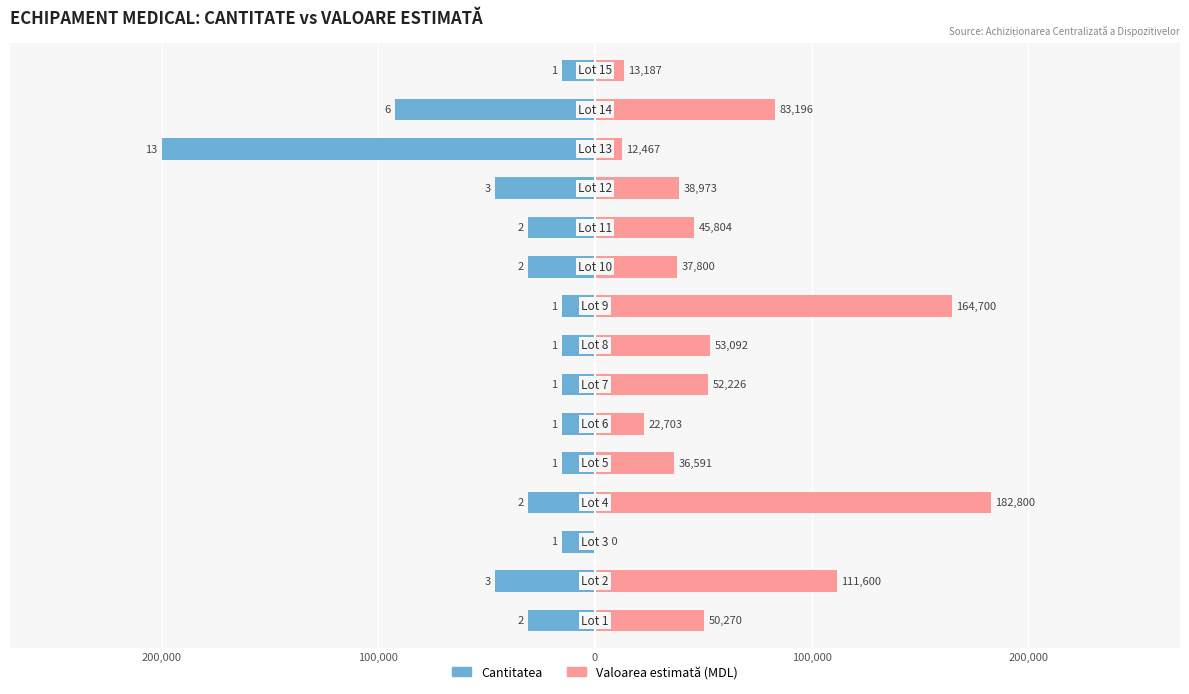

How many data points in Cantitatea are less than -30769?

8